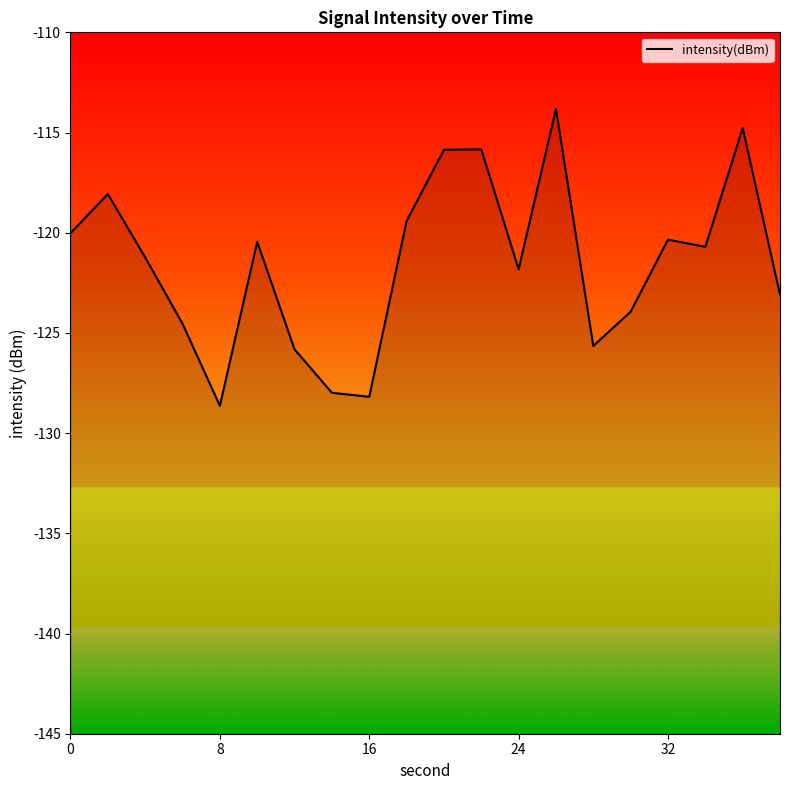

The value at 24 is -121.8. True or false?

True